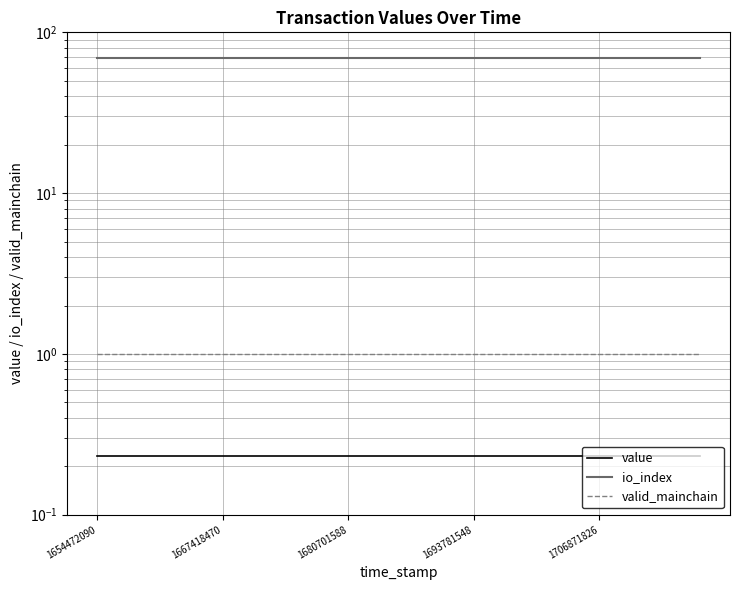

How many distinct data groups are displayed?

3